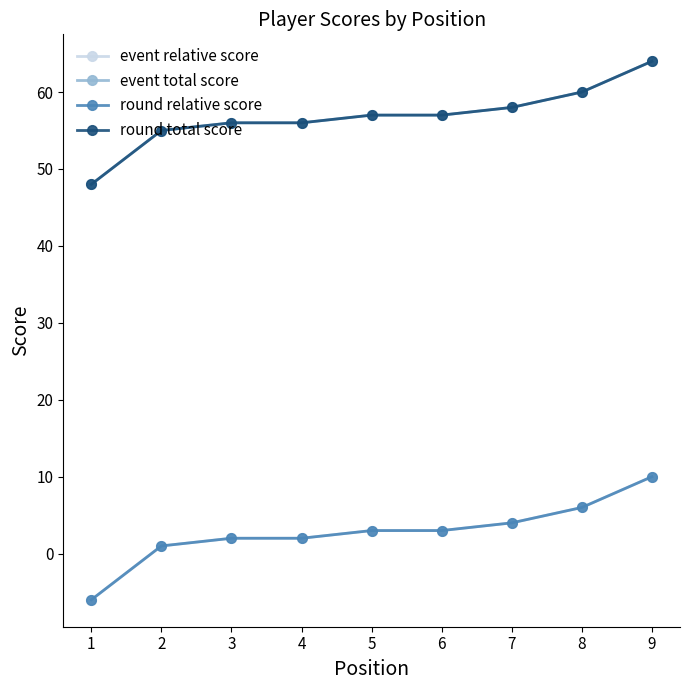

True or false: event total score and round total score cross at least once.

False